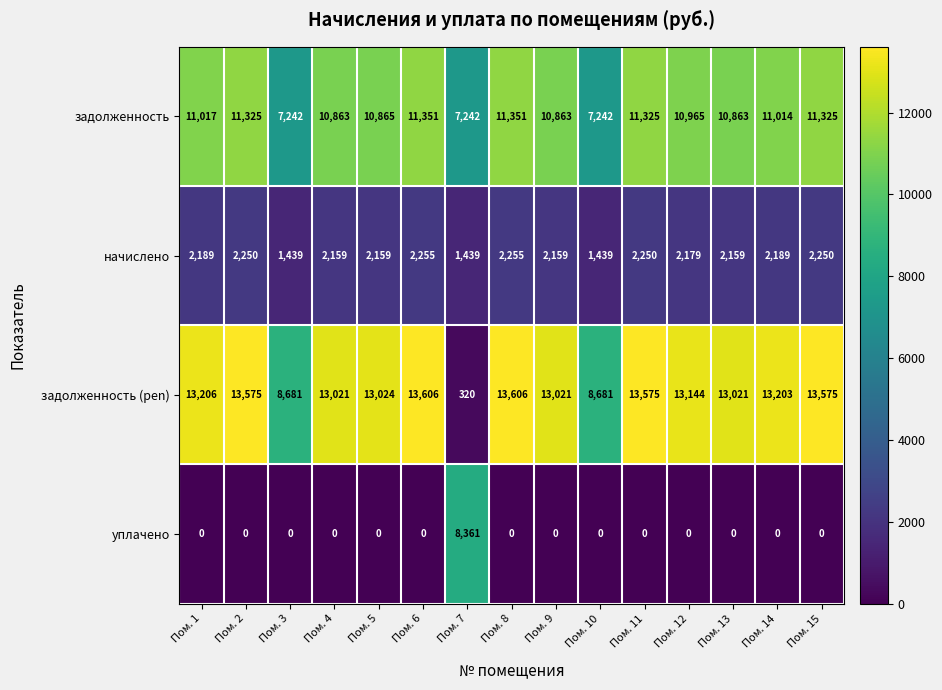

What is the maximum value for задолженность (pen)?

13606